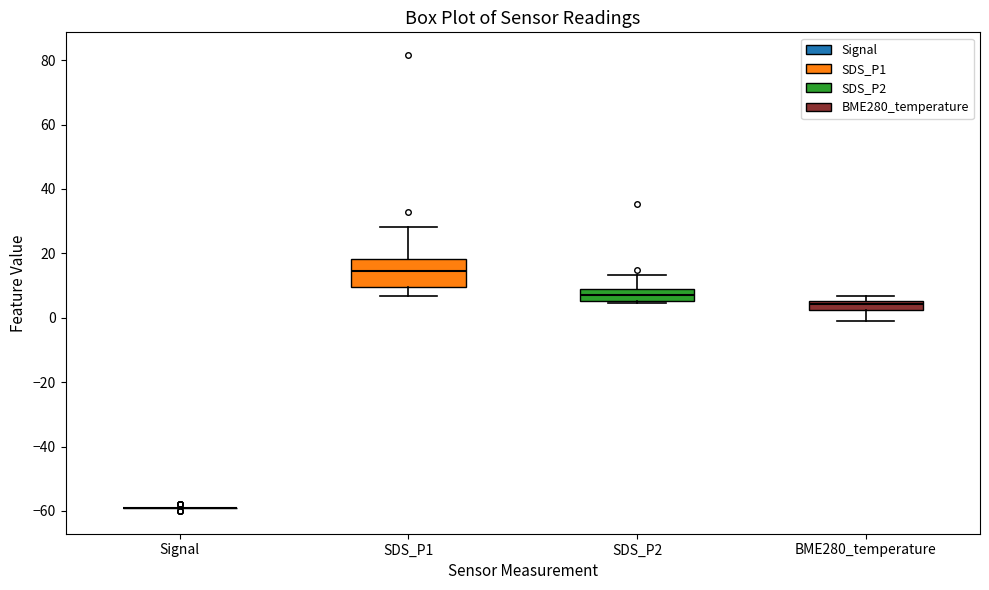

Where is the lower edge of the box for SDS_P1 on the y-axis? The values are not printed on the chart, so give them approximately, as read against the axis.

10